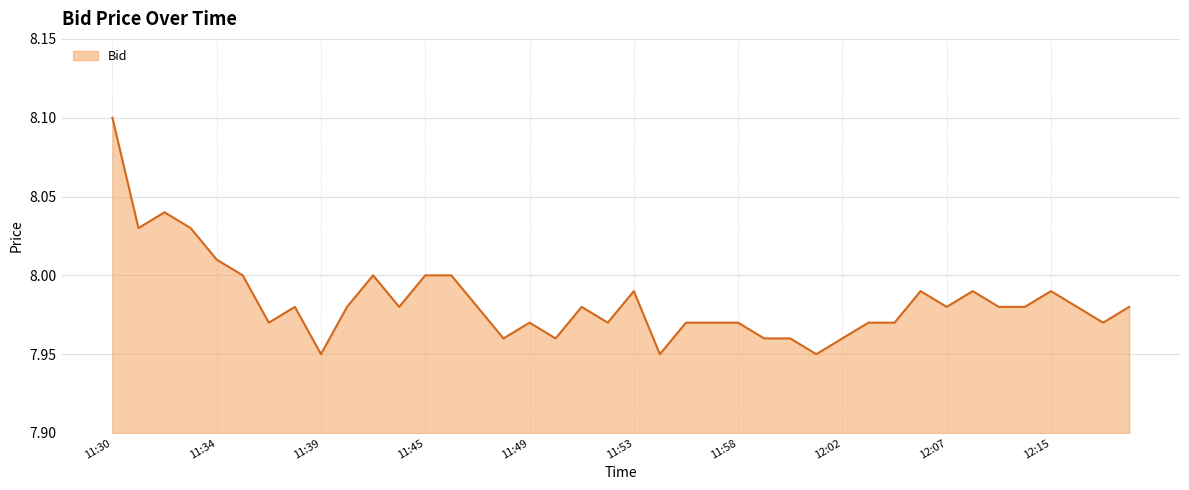

What is the greatest value displayed?

8.1